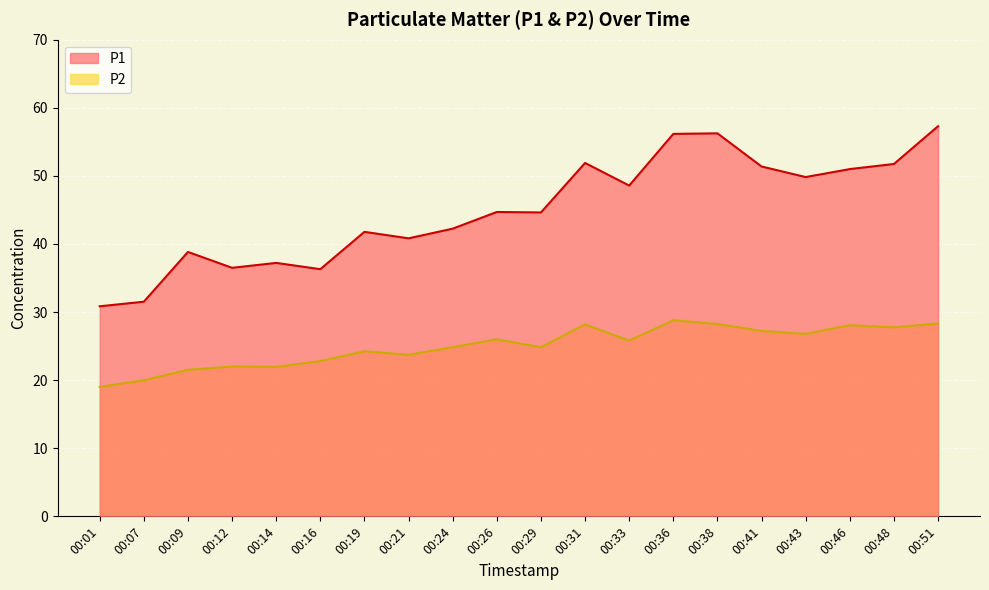

At which label is P2 closest to 23?

00:16